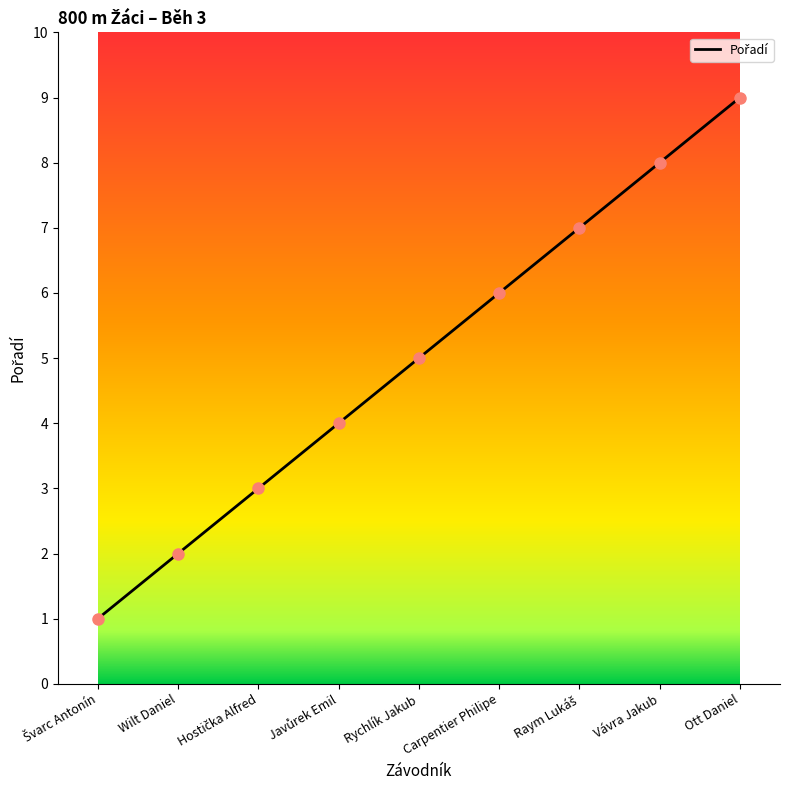

What is the ratio of the value at Wilt Daniel to the value at Carpentier Philipe?

0.3